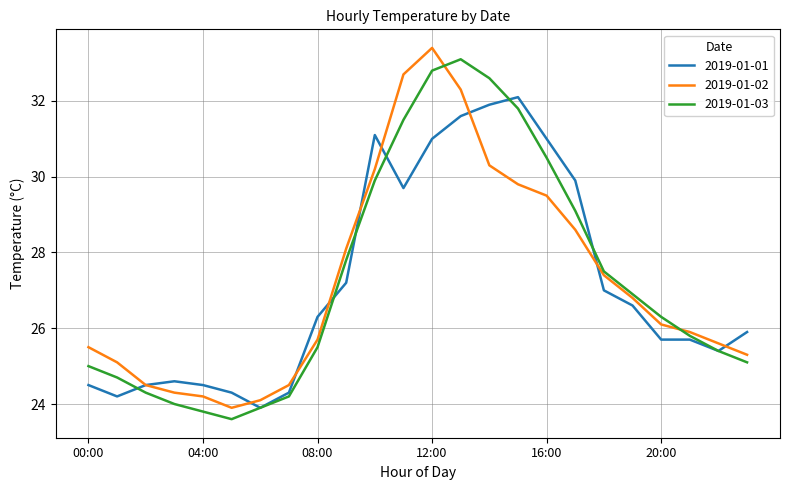

What is the smallest value displayed?

23.6